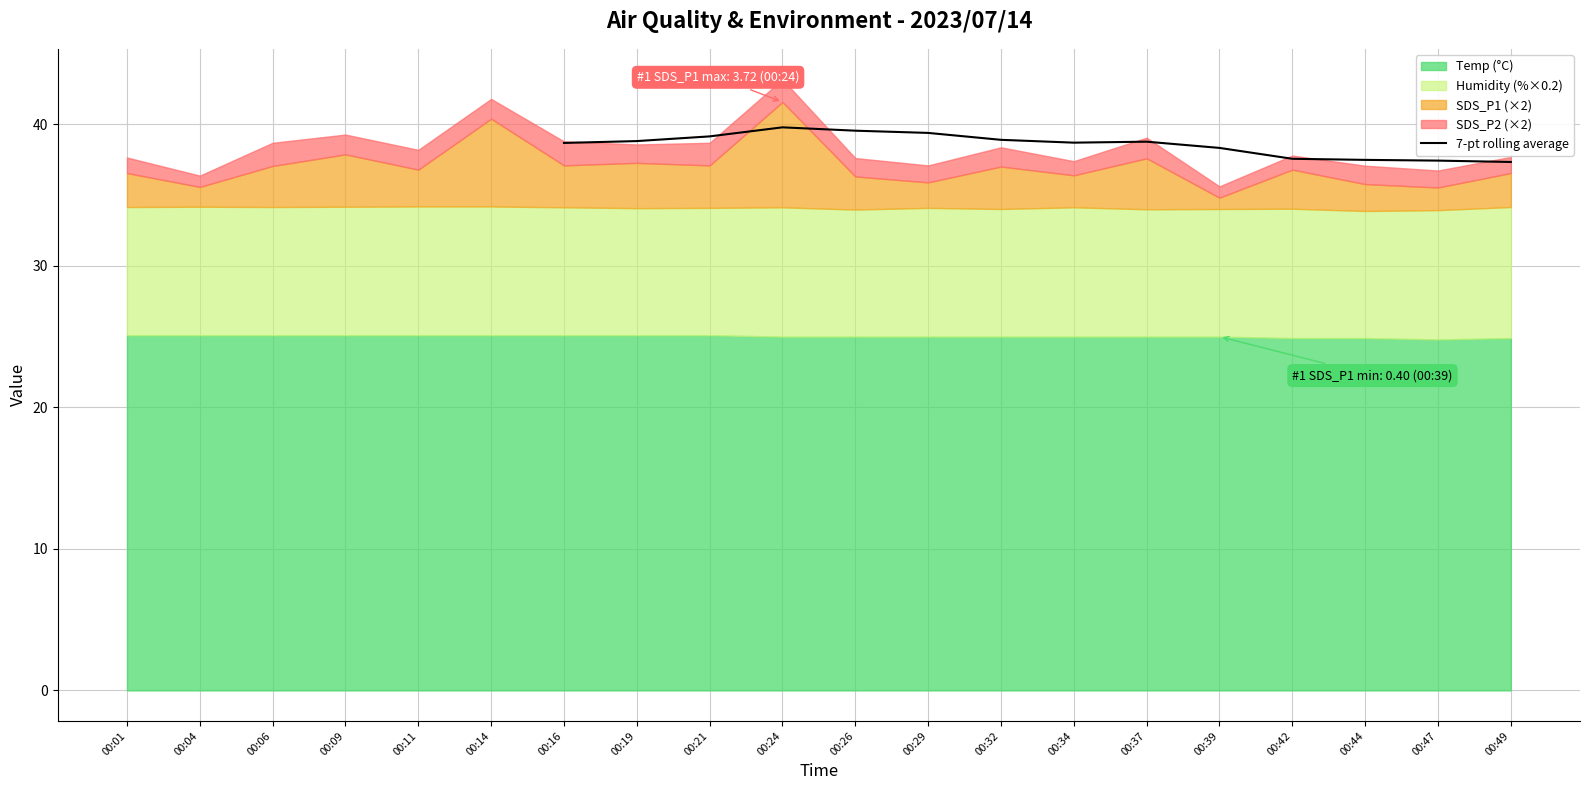

The value of 7-pt rolling average at 00:42 is 37.6. True or false?

True